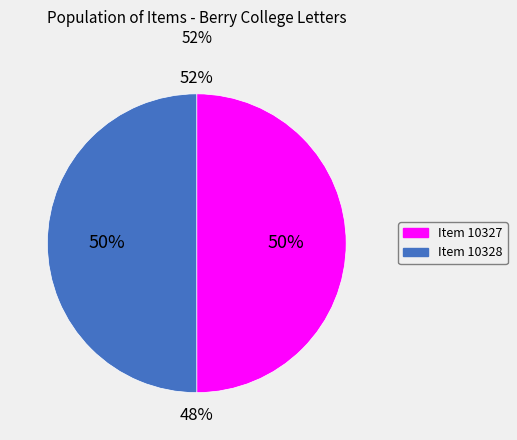

What is the ratio of the value at Item 10327 to the value at Item 10328?

1.0